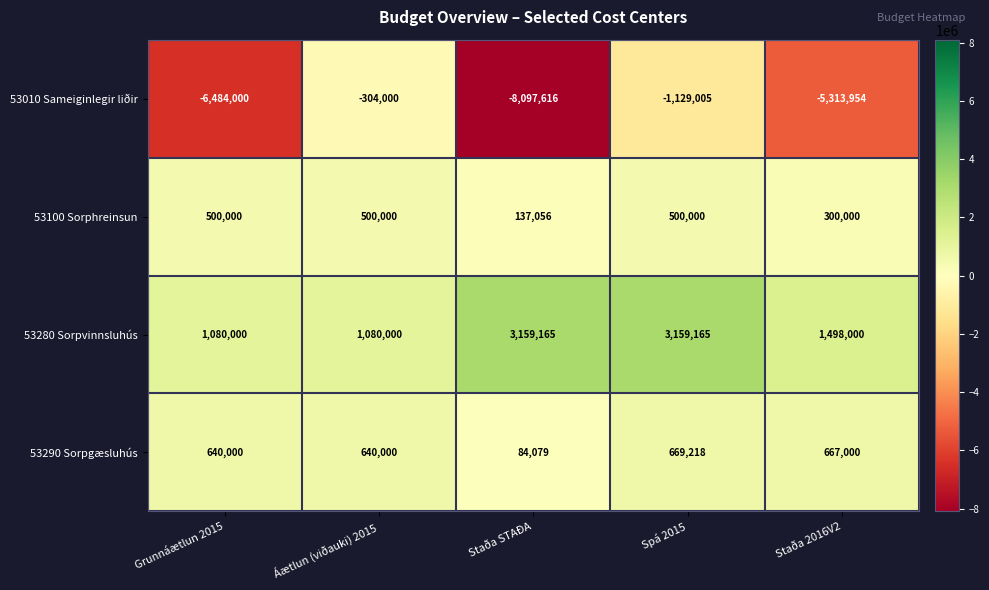

Which category has the lowest value in the 53010 Sameiginlegir liðir series?

Staða STAÐA